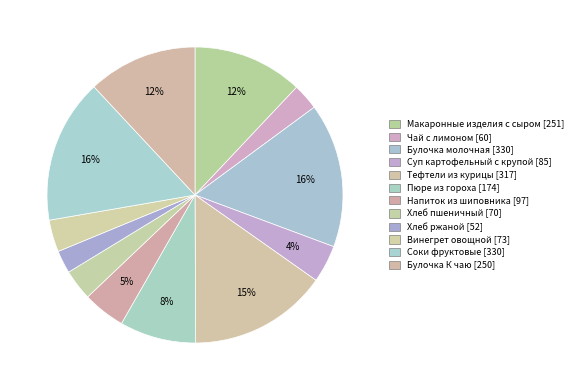

What portion of the pie excludes Тефтели из курицы?

84.8%